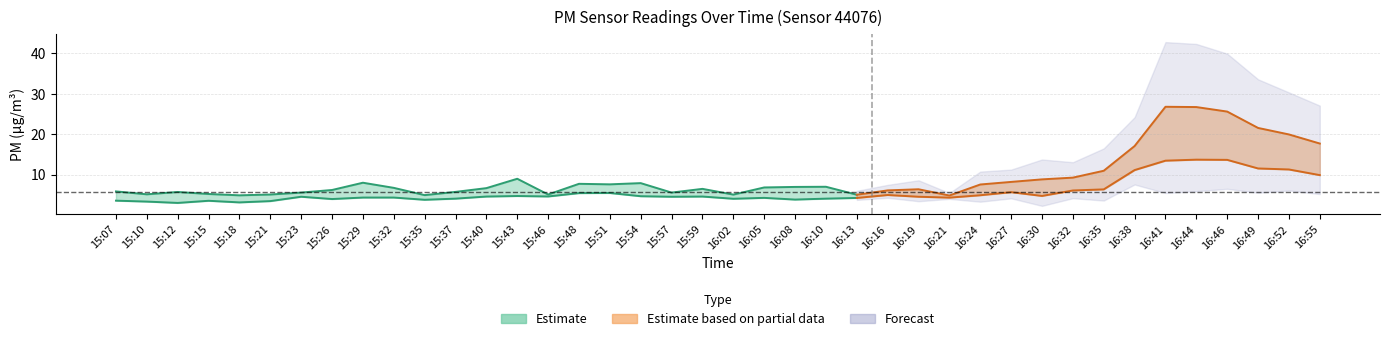

What is the sum of all P1 values?

372.2